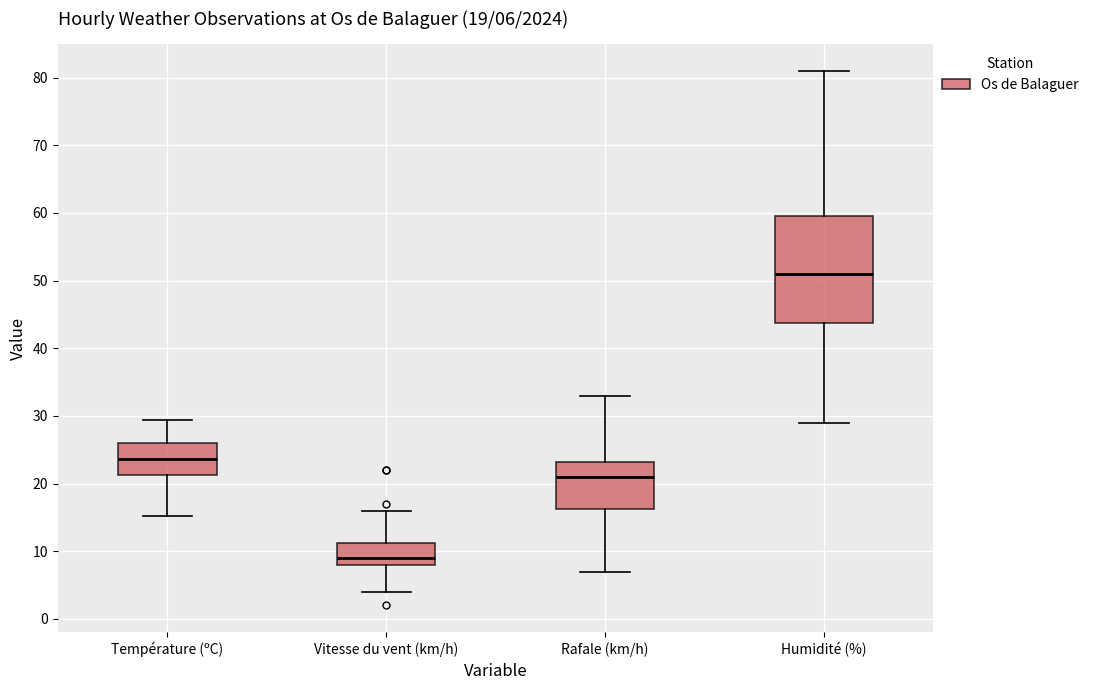

Which box's median line is the lowest?

Vitesse du vent (km/h)